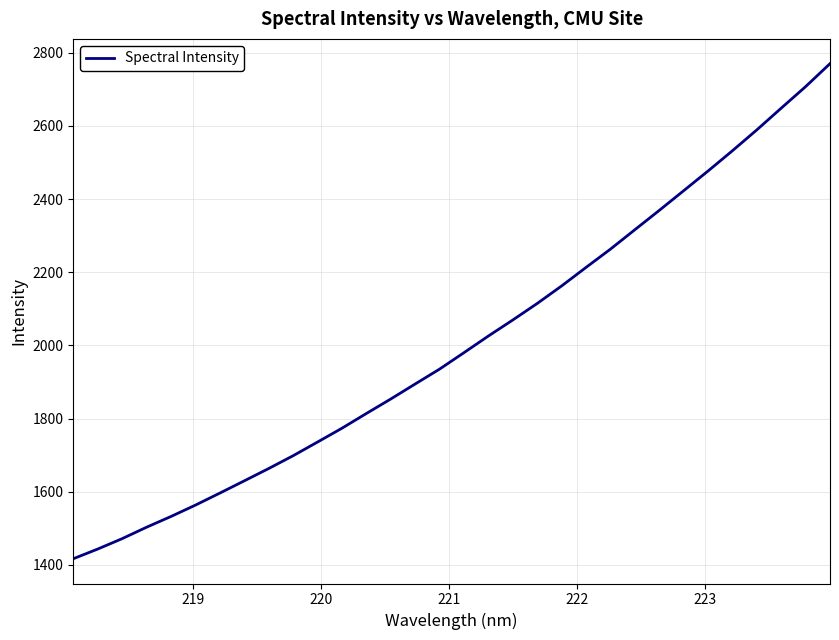

Does the chart have visible grid lines?

Yes